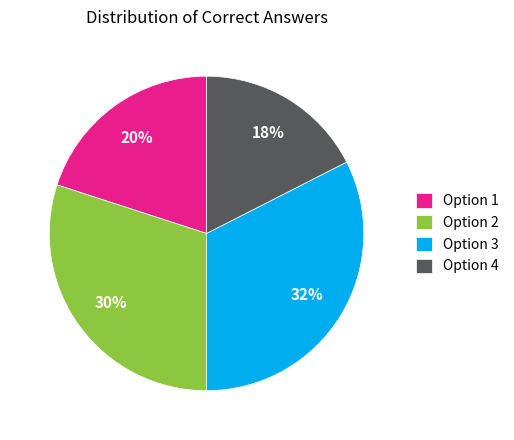

Approximately how many times larger is the value at Option 3 compared to Option 2?

1.1